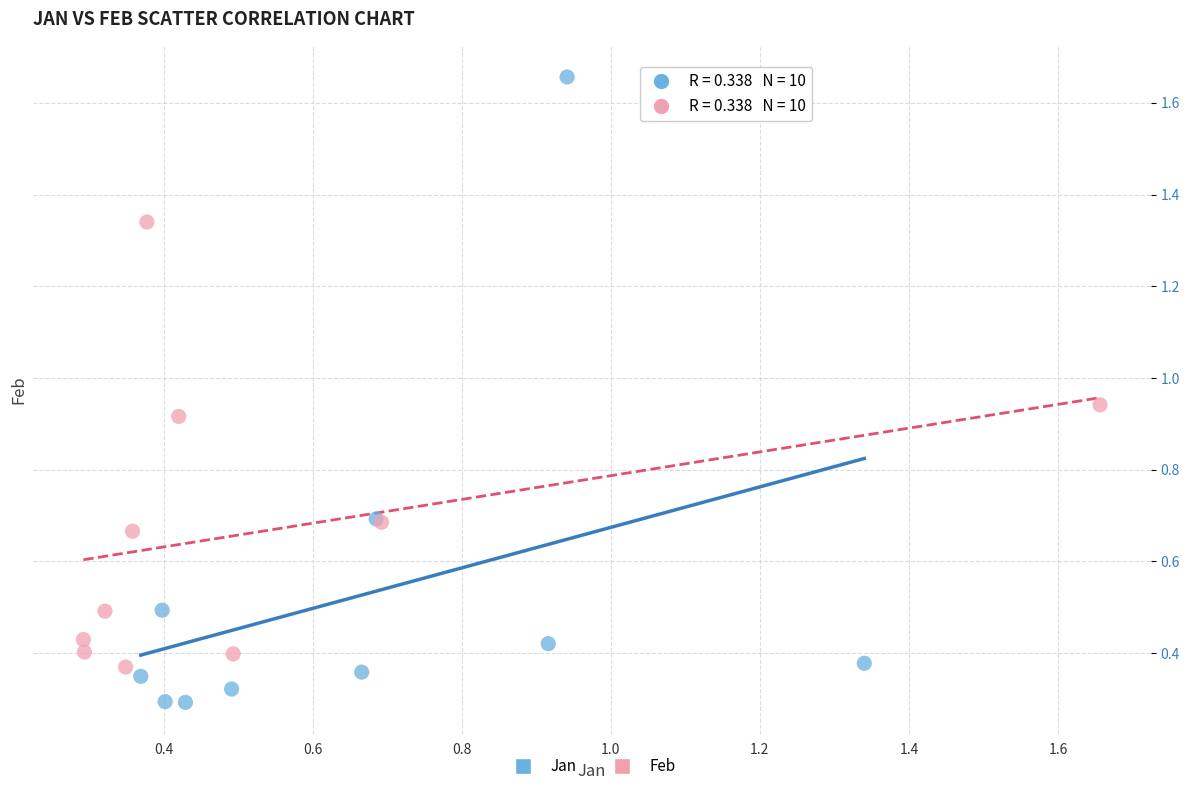

Which series reaches the minimum Y coordinate?

Jan